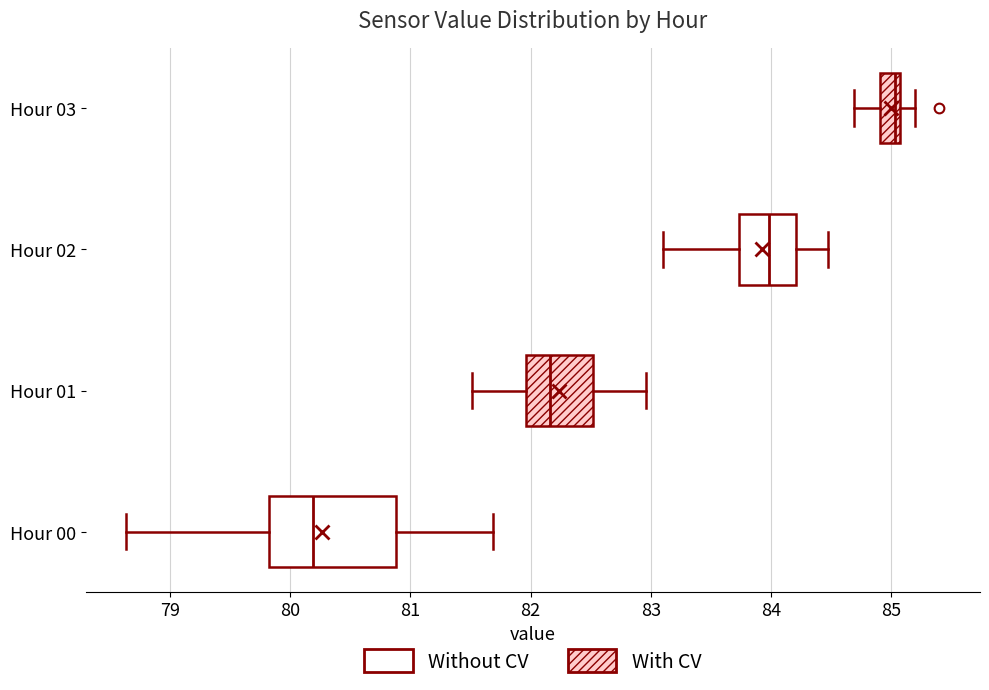

Reading bottom to top, transcribe this box plot: for each box, give where its median line is, the range the box spans, and where its two whiskers end, as read against the x-axis. The values are not printed on the chart, so give them approximately, as read against the axis.

Hour 00: median 80.2, box 79.8 to 80.9, whiskers 78.6 to 81.7
Hour 01: median 82.2, box 82.0 to 82.5, whiskers 81.5 to 83.0
Hour 02: median 84.0, box 83.7 to 84.2, whiskers 83.1 to 84.5
Hour 03: median 85.0, box 84.9 to 85.1, whiskers 84.7 to 85.2